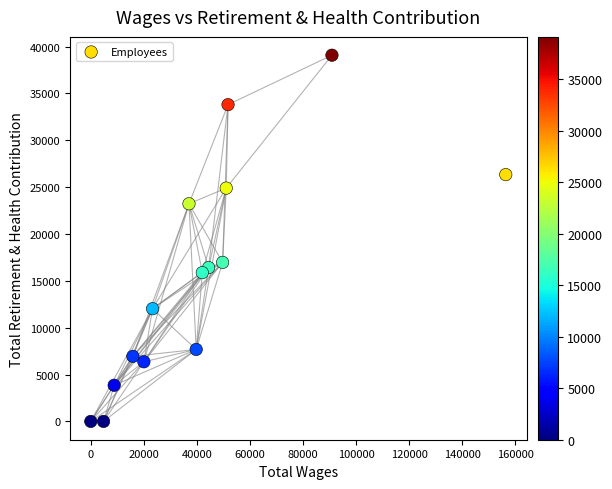

What is the range of X values (max minus min)?

156334.7